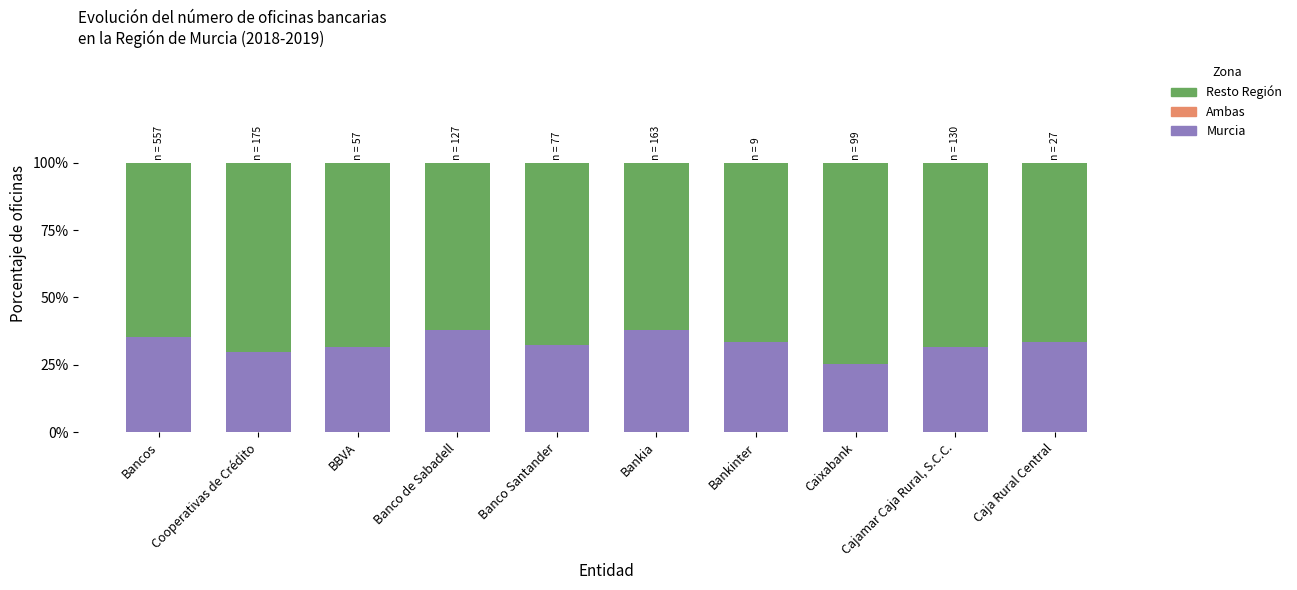

Are the bars grouped side by side (vs. stacked)?

No